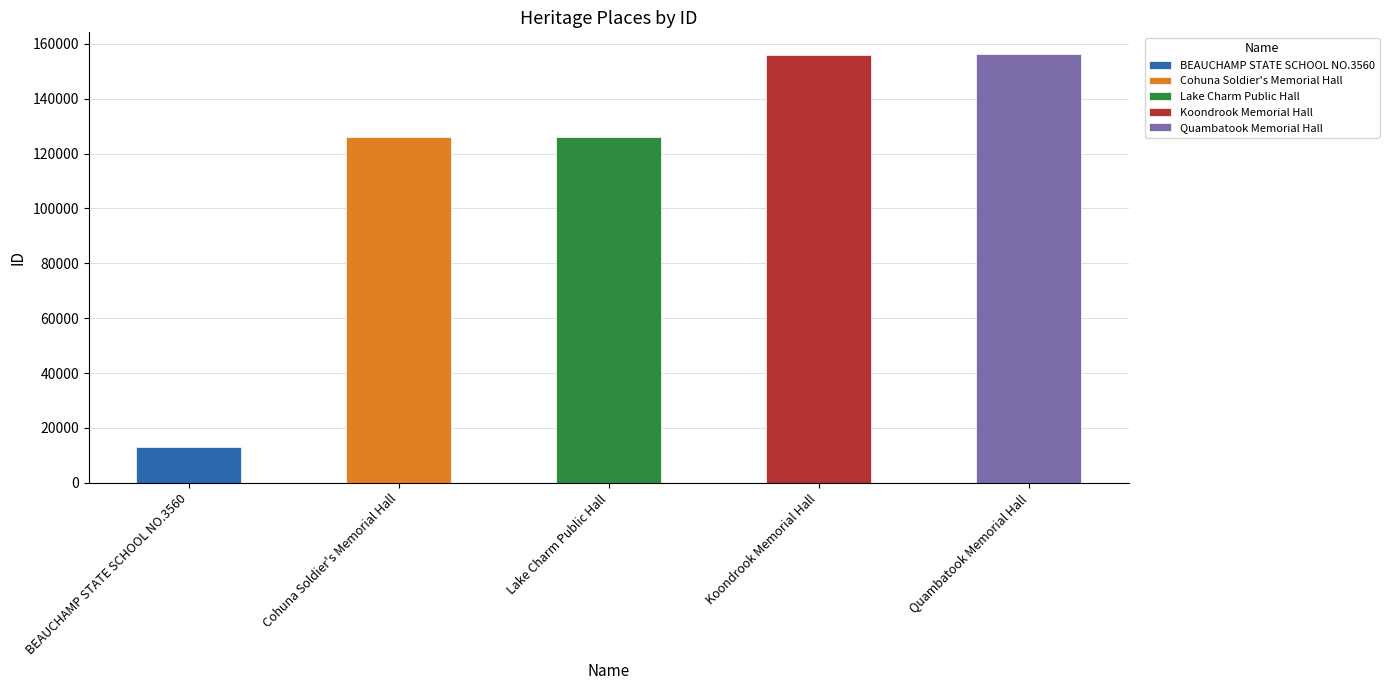

What is the difference between the values at BEAUCHAMP STATE SCHOOL NO.3560 and Cohuna Soldier's Memorial Hall?

112872